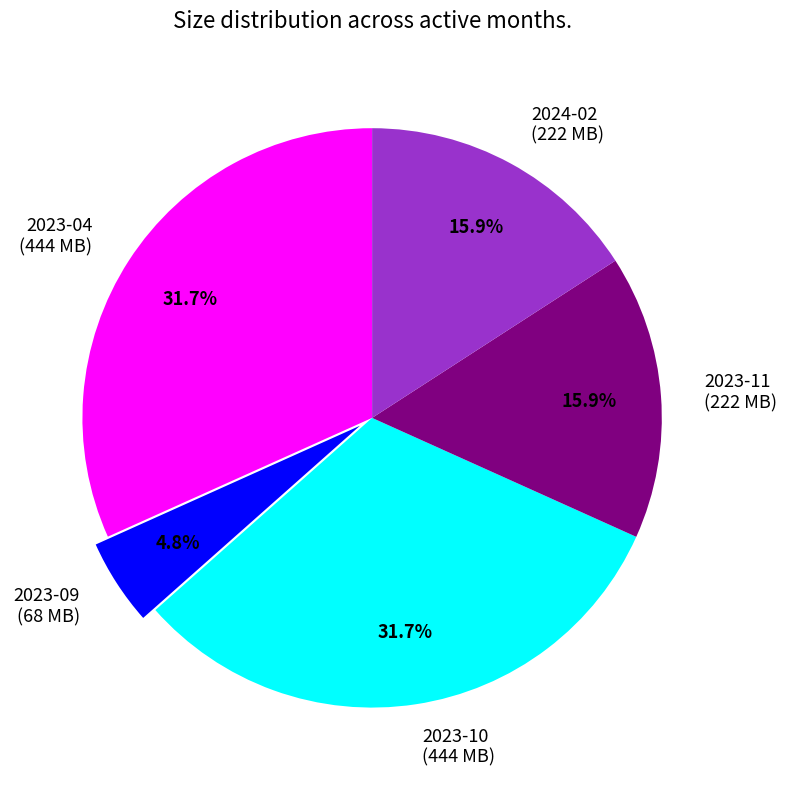

Is 2023-04 the majority of the pie?

No